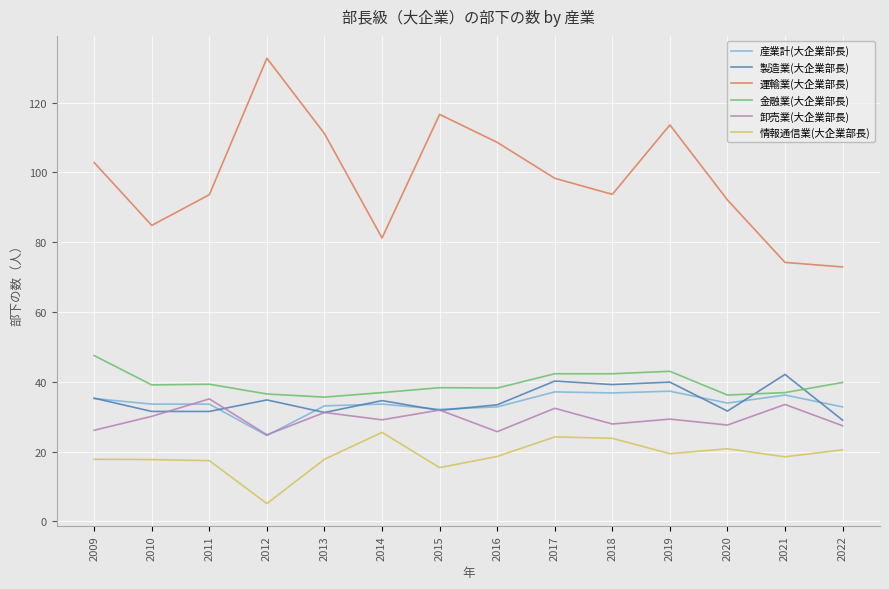

What value does the 運輸業(大企業部長) series have at 2010?

84.8